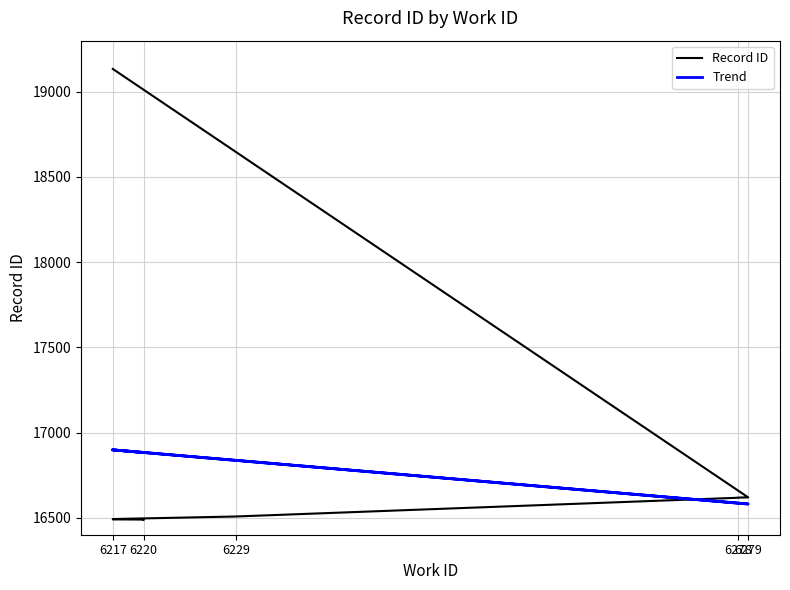

Where do Trend and Record ID first cross each other?

6229 and 6278